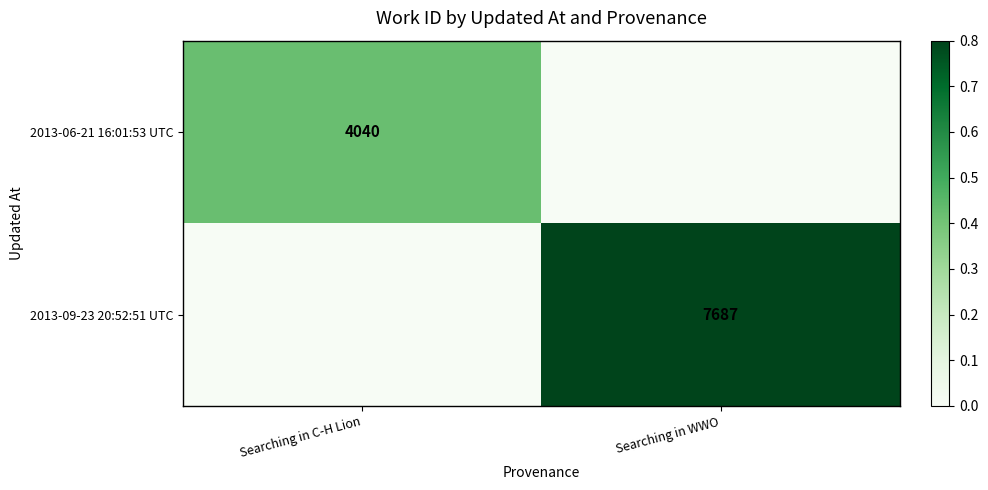

True or false: 2013-09-23 20:52:51 UTC has a value of 11348 at Searching in WWO.

False